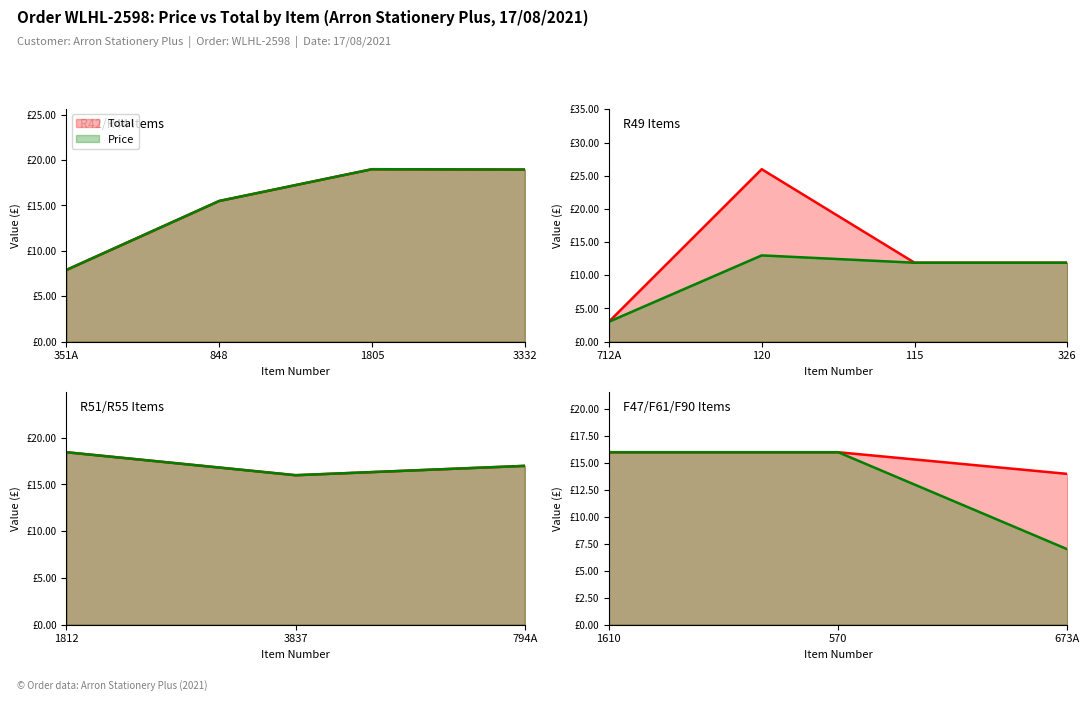

What is the sum of all Price values?

39.0